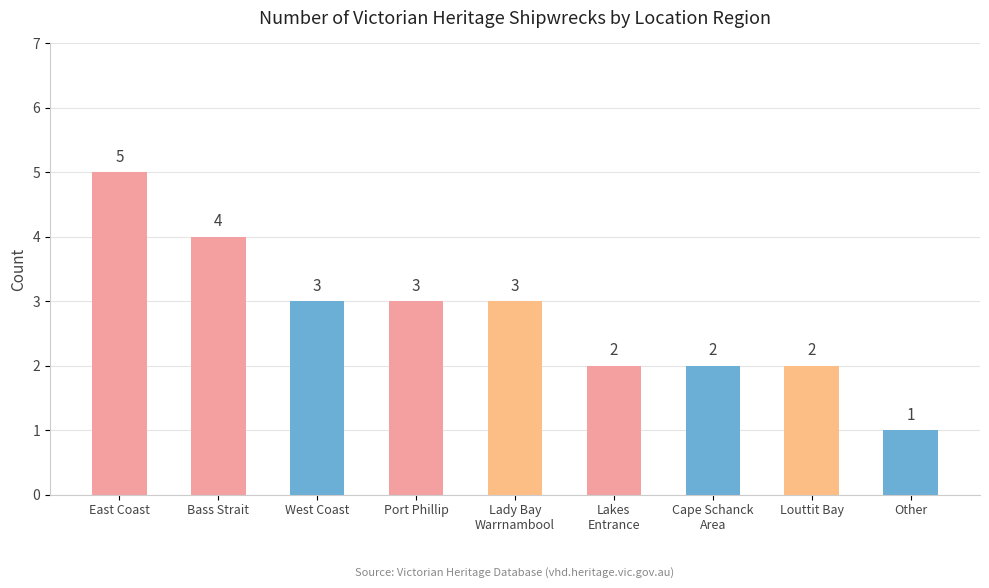

How many values are between 2 and 3?

6